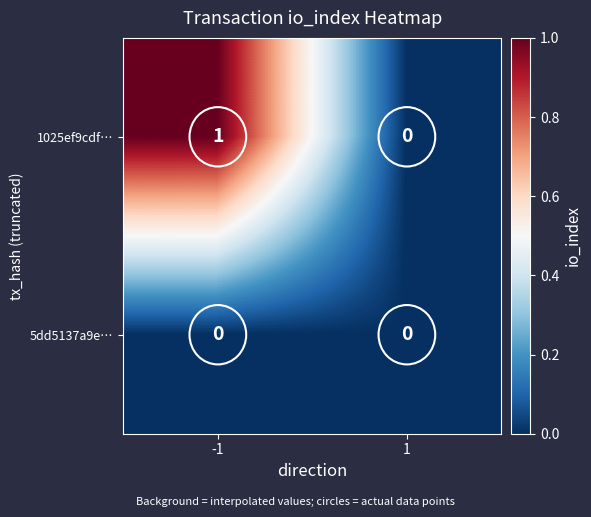

True or false: 1025ef9cdf… has a value of 1 at -1.

True